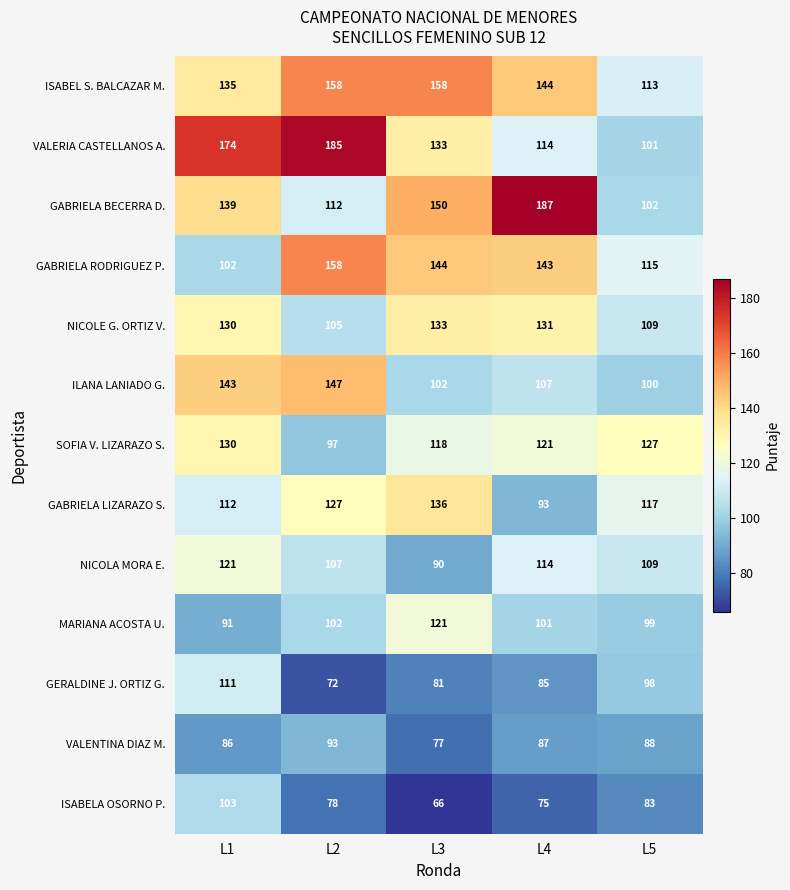

What is the difference between the highest and lowest values at L2?

113